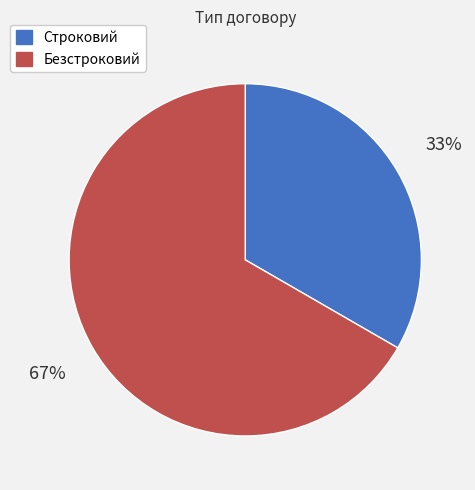

Combined, do Строковий and Безстроковий account for over 50%?

Yes